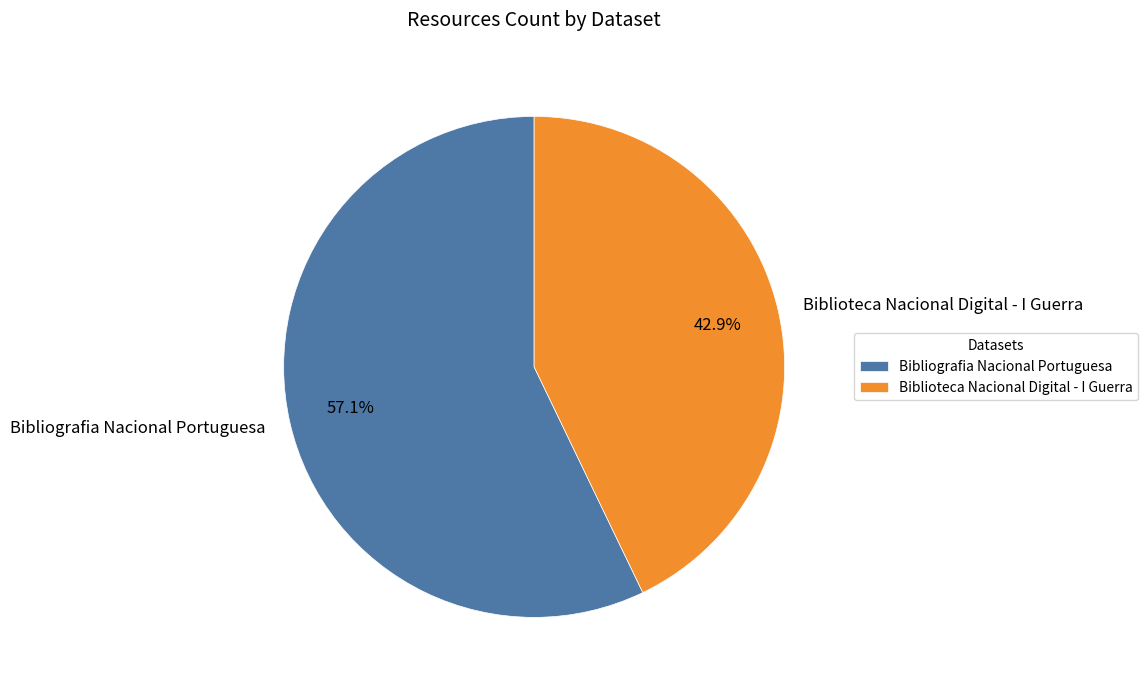

Between Bibliografia Nacional Portuguesa and Biblioteca Nacional Digital - I Guerra, which is larger?

Bibliografia Nacional Portuguesa